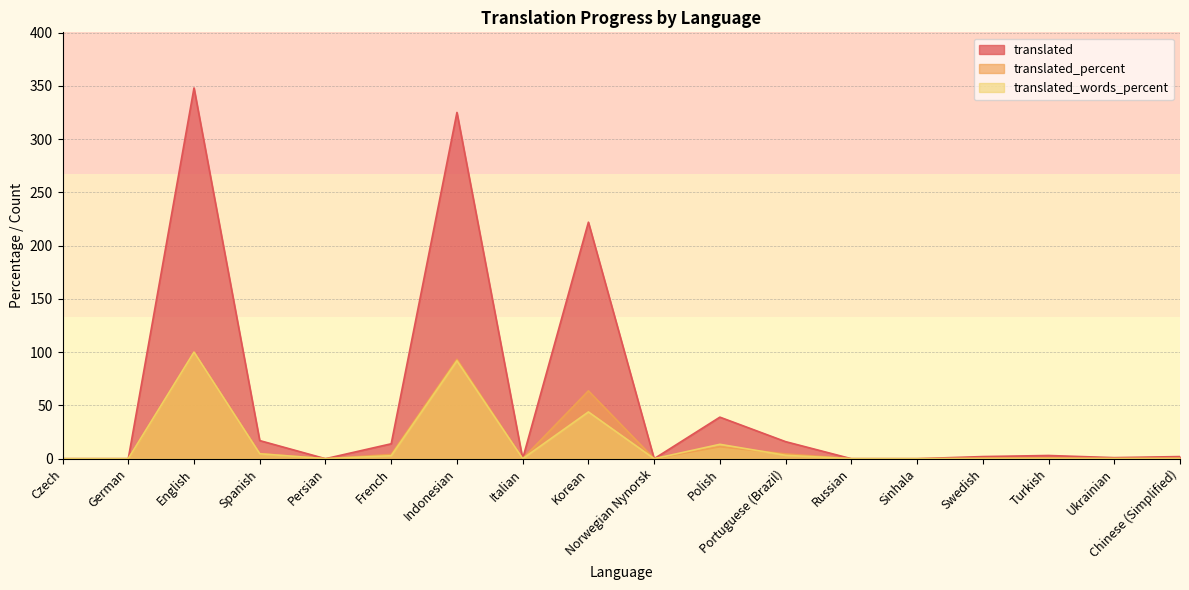

Reading right to left, what are all the values shown in this chart?

translated: 2.0	1.0	3.0	2.0	0.0	0.0	16.0	39.0	0.0	222.0	0.0	325.0	14.0	0.0	17.0	348.0	0.0	0.0
translated_percent: 0.5	0.2	0.8	0.5	0.0	0.0	4.5	11.2	0.0	63.7	0.0	93.3	4.0	0.0	4.8	100.0	0.0	0.0
translated_words_percent: 0.1	0.1	0.1	0.1	0.0	0.0	3.2	13.5	0.0	43.9	0.0	91.9	2.8	0.0	4.6	100.0	0.0	0.0